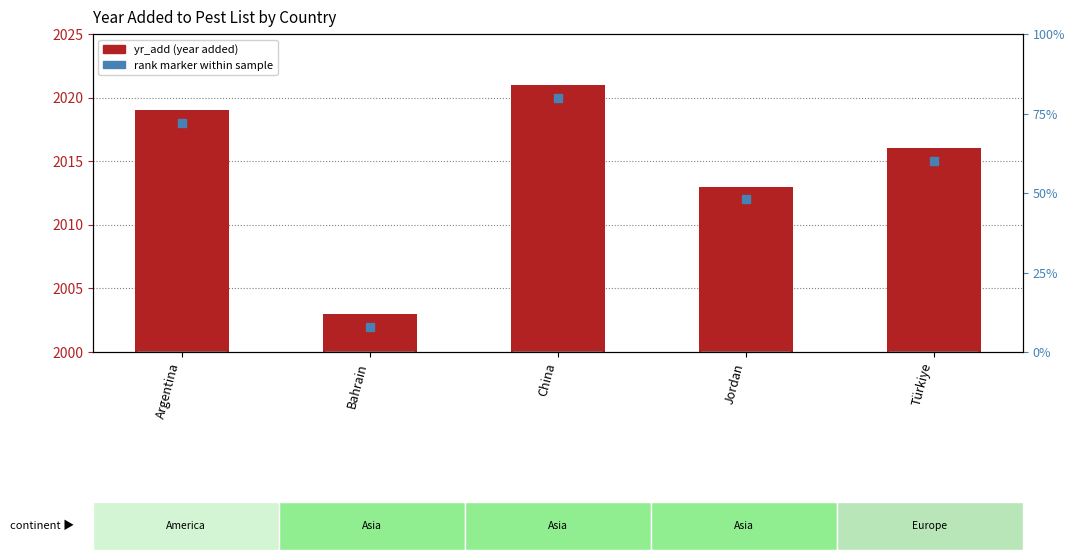

Are the bars grouped side by side (vs. stacked)?

No